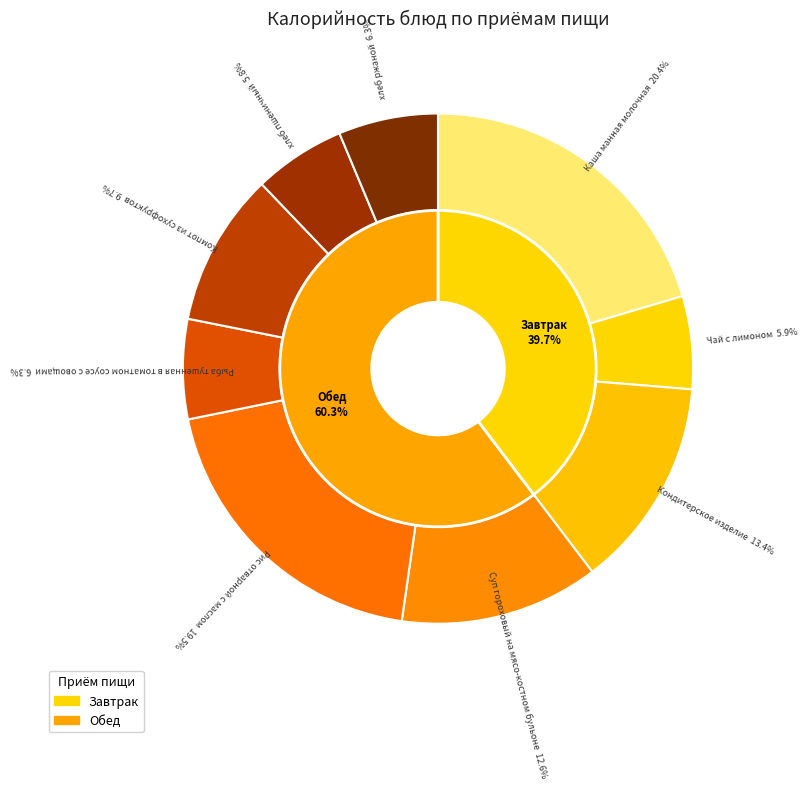

How many segments does this pie chart have?

9